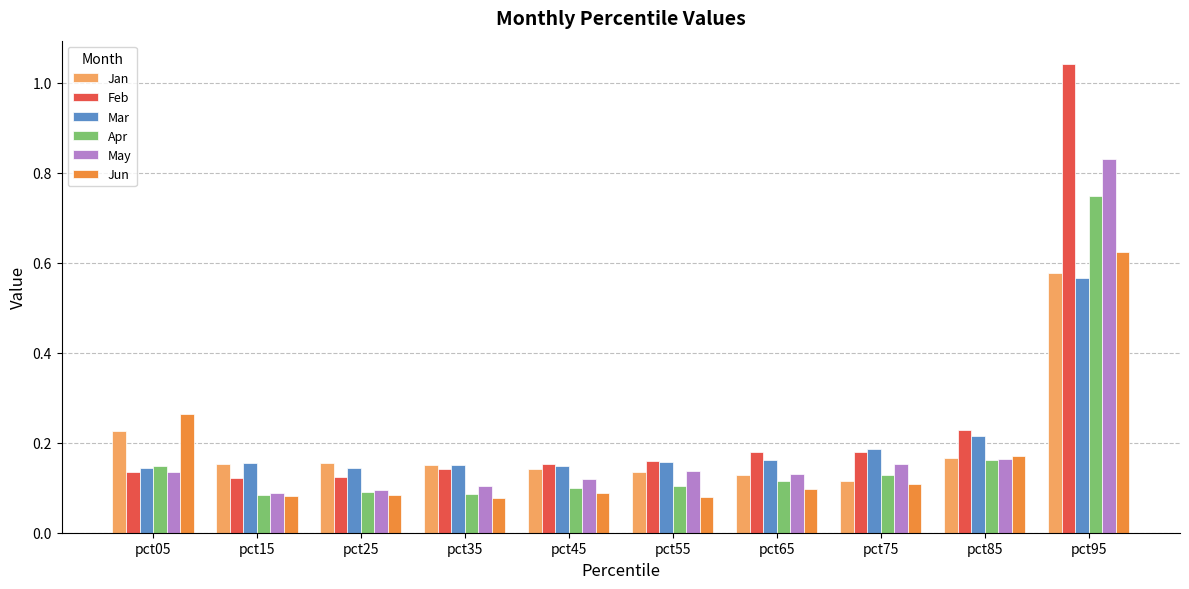

What are all the series names shown in the legend?

Jan, Feb, Mar, Apr, May, Jun